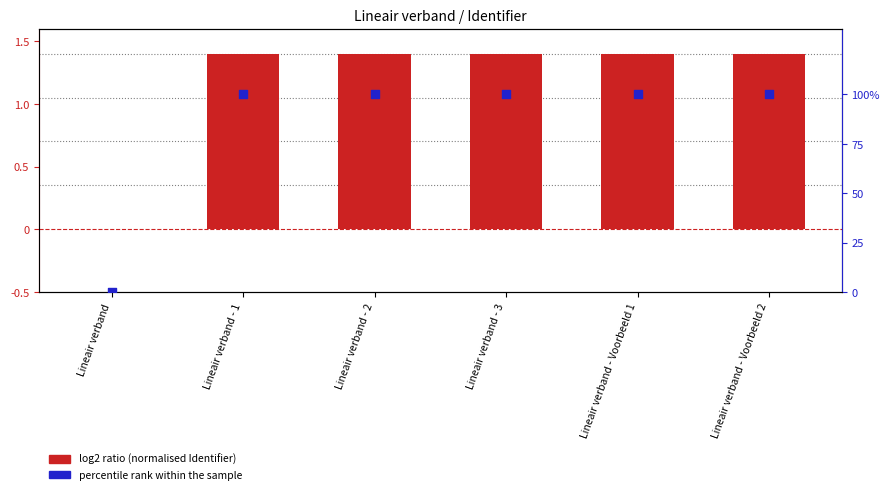

What are all the series names shown in the legend?

log2 ratio (normalised Identifier), percentile rank within the sample